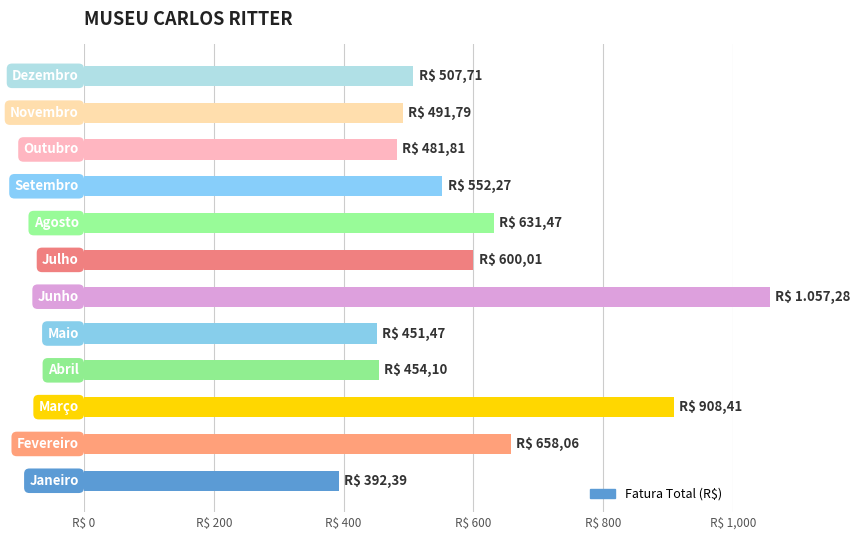

What position from the left is 10?

11